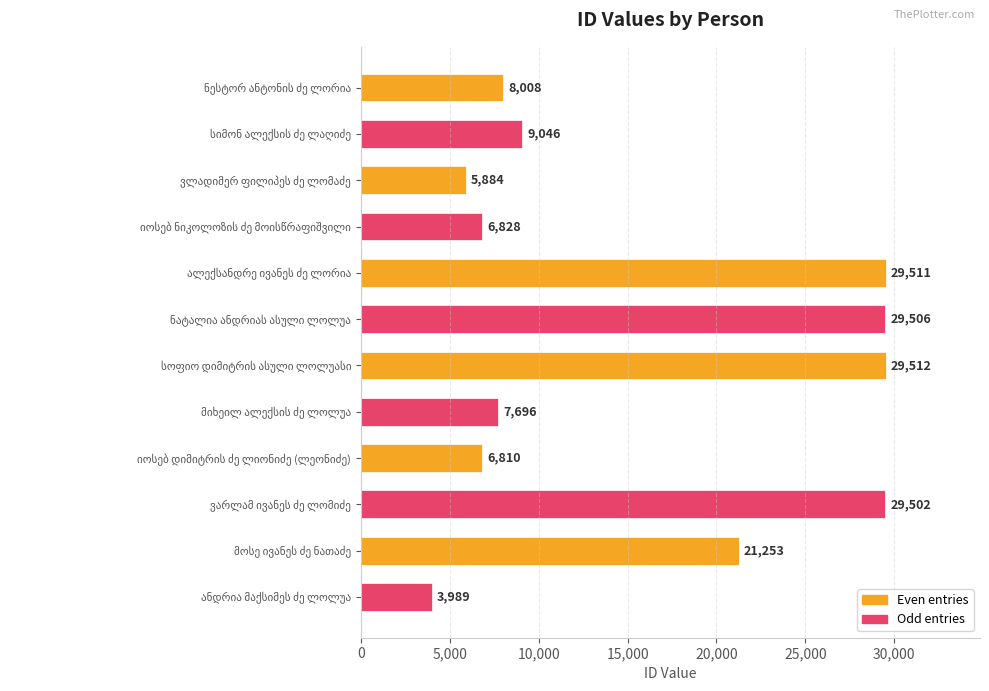

Which series has the widest spread of values?

Odd entries